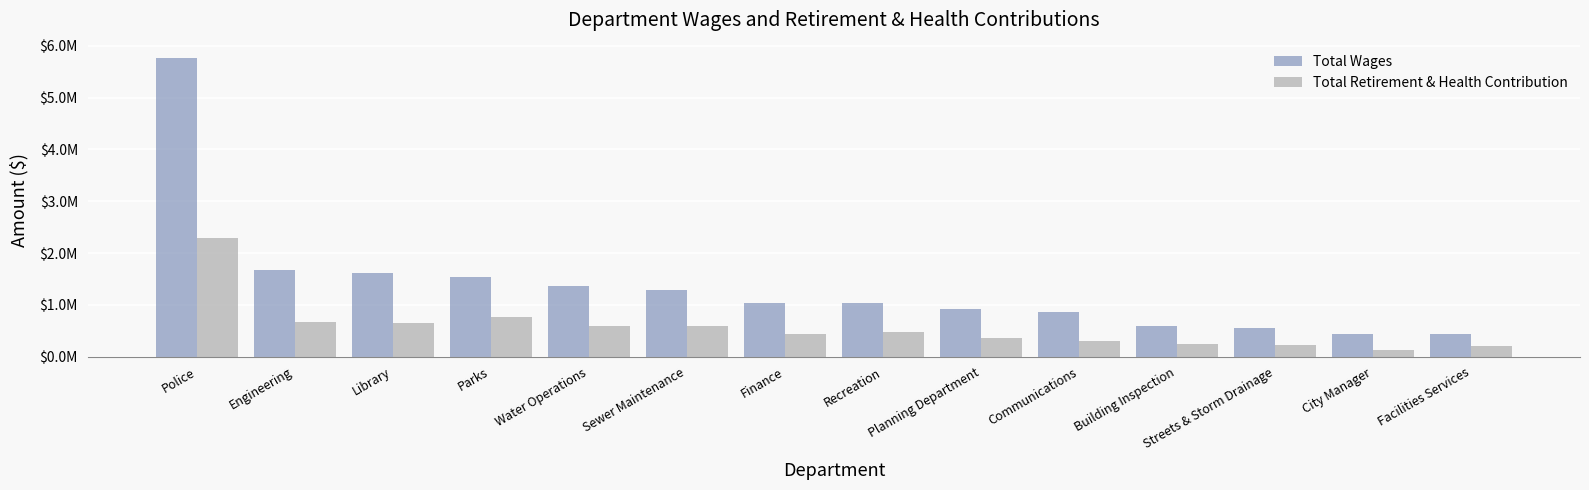

Rank the series by their maximum value, from highest to lowest.

Total Wages, Total Retirement & Health Contribution